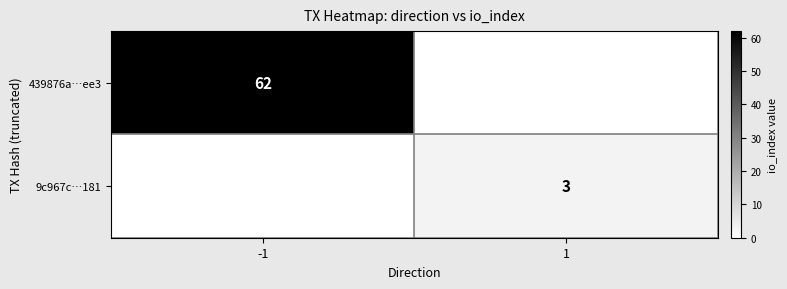

The 9c967c…181 series shows 1 at 1. True or false?

False